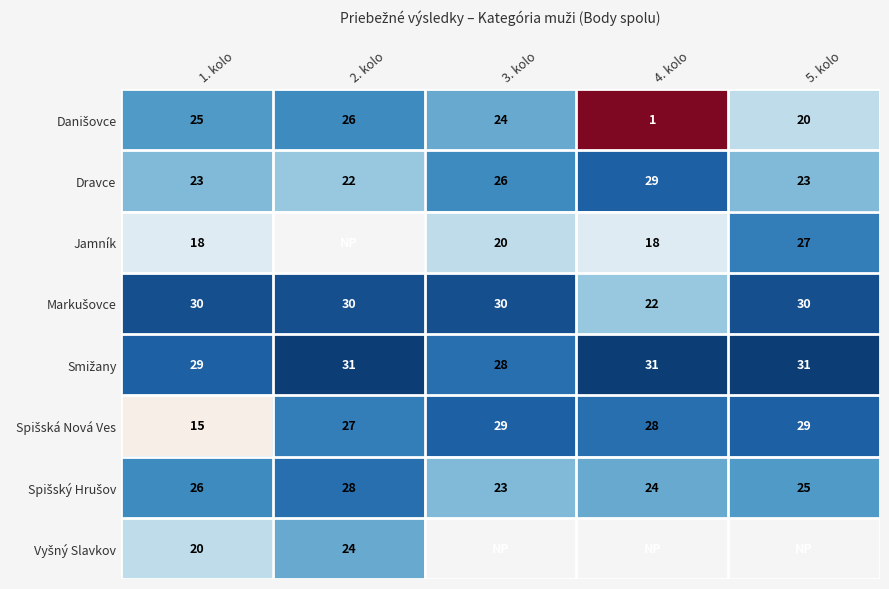

What is the difference between the highest and lowest values at 1. kolo?

15